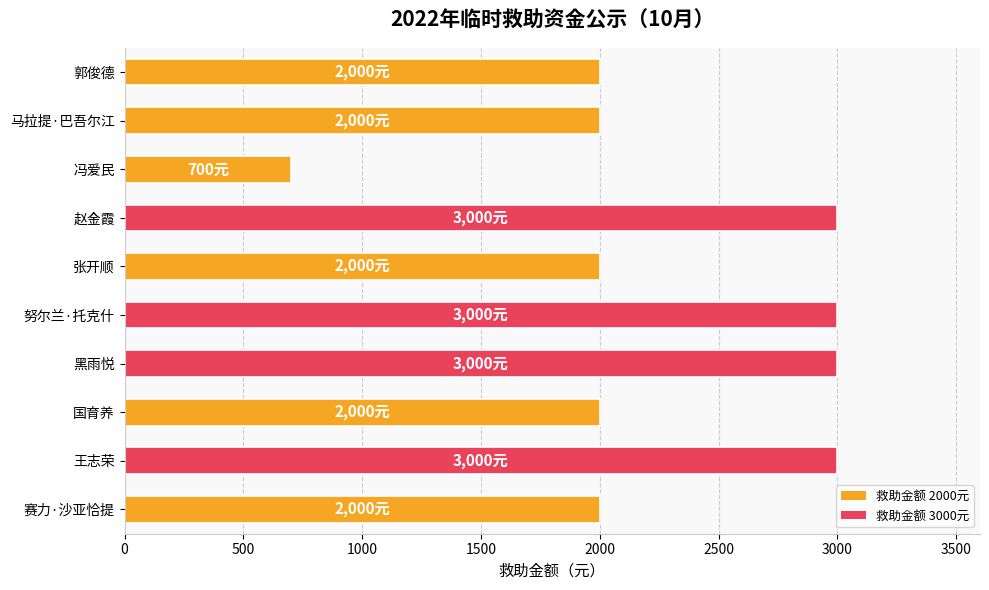

What is the average value?

2270